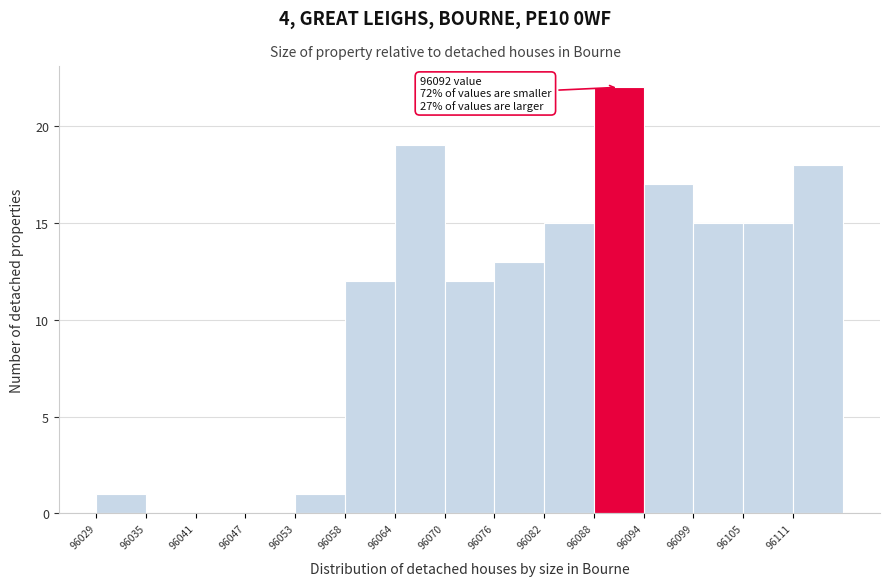

Over which range of the x-axis is the bar tallest?

96088 to 96094